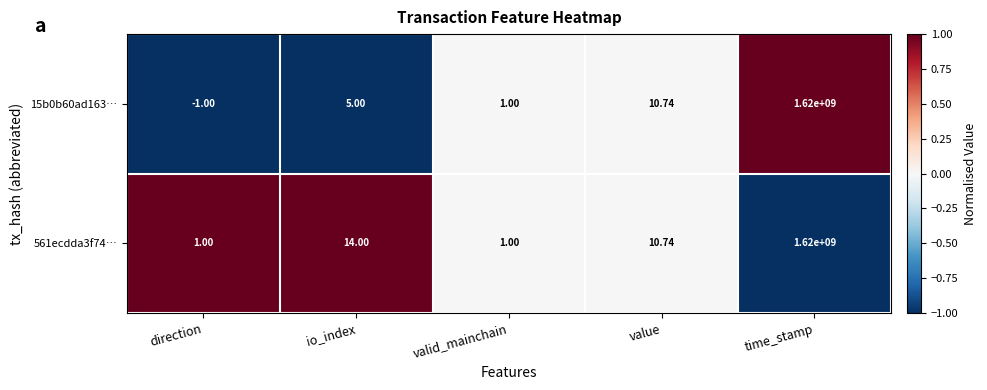

Where does the 561ecdda3f74… series first go above 10?

io_index